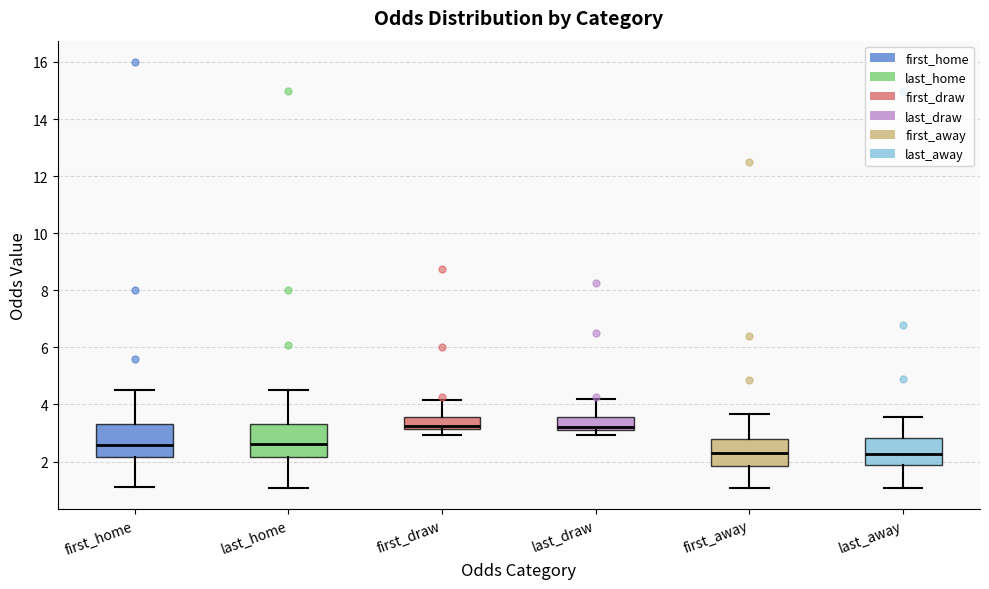

Reading left to right, read every box against the y-axis: the position of its median line, the range the box covers, and the ends of its whiskers. The values are not printed on the chart, so give them approximately, as read against the axis.

first_home: median 2.6, box 2.2 to 3.4, whiskers 1.2 to 4.6
last_home: median 2.6, box 2.2 to 3.4, whiskers 1.0 to 4.6
first_draw: median 3.2 (just above the box's lower edge), box 3.2 to 3.6, whiskers 3.0 to 4.2
last_draw: median 3.2 (just above the box's lower edge), box 3.2 to 3.6, whiskers 3.0 to 4.2
first_away: median 2.4, box 1.8 to 2.8, whiskers 1.0 to 3.6
last_away: median 2.2, box 1.8 to 2.8, whiskers 1.0 to 3.6